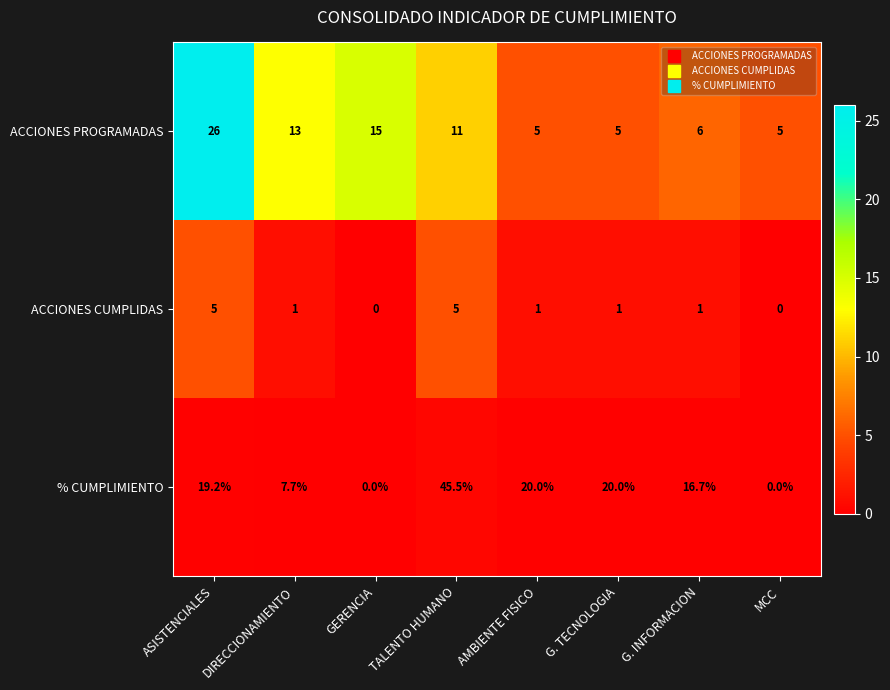

Which series has the widest spread of values?

% CUMPLIMIENTO